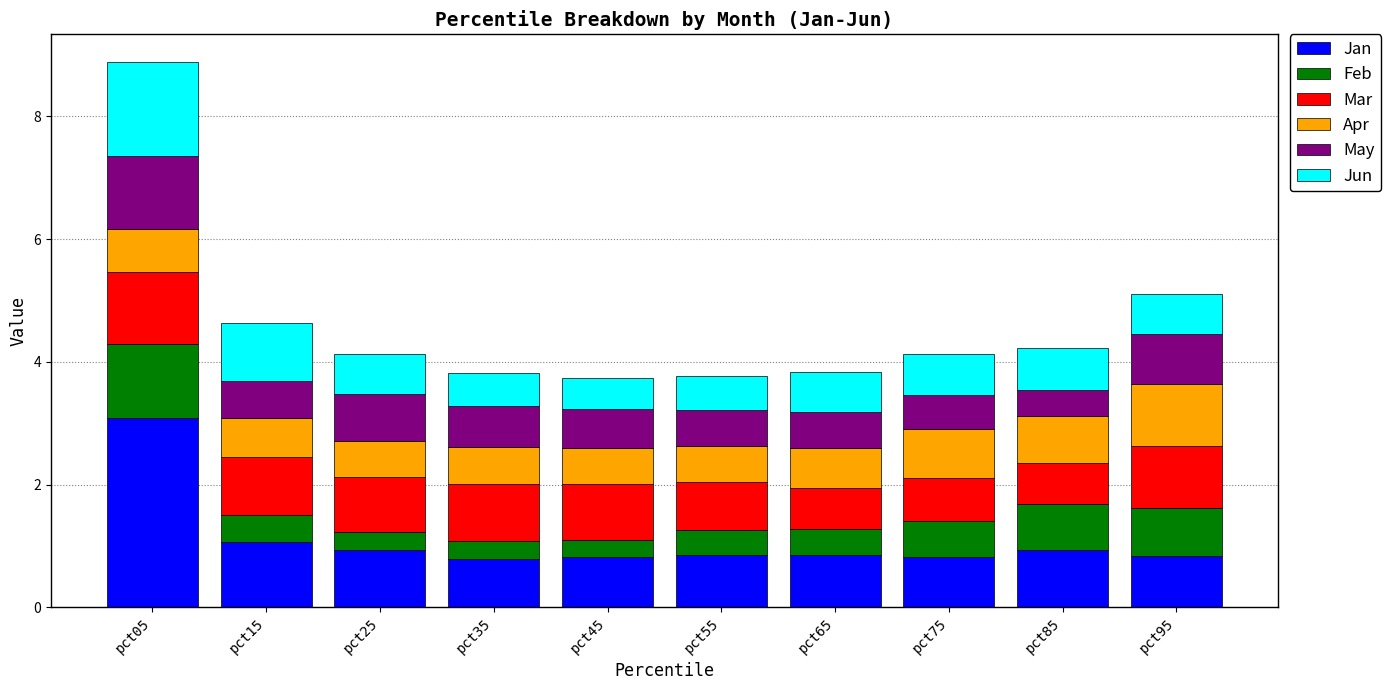

What is the highest value of the Jan series?

3.1